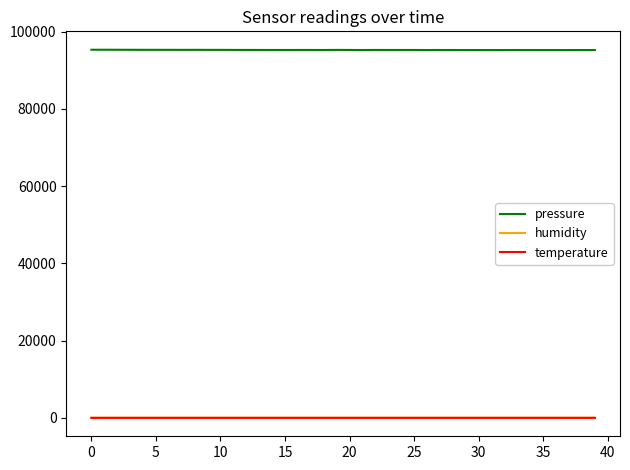

What is the minimum value for pressure?

95228.2